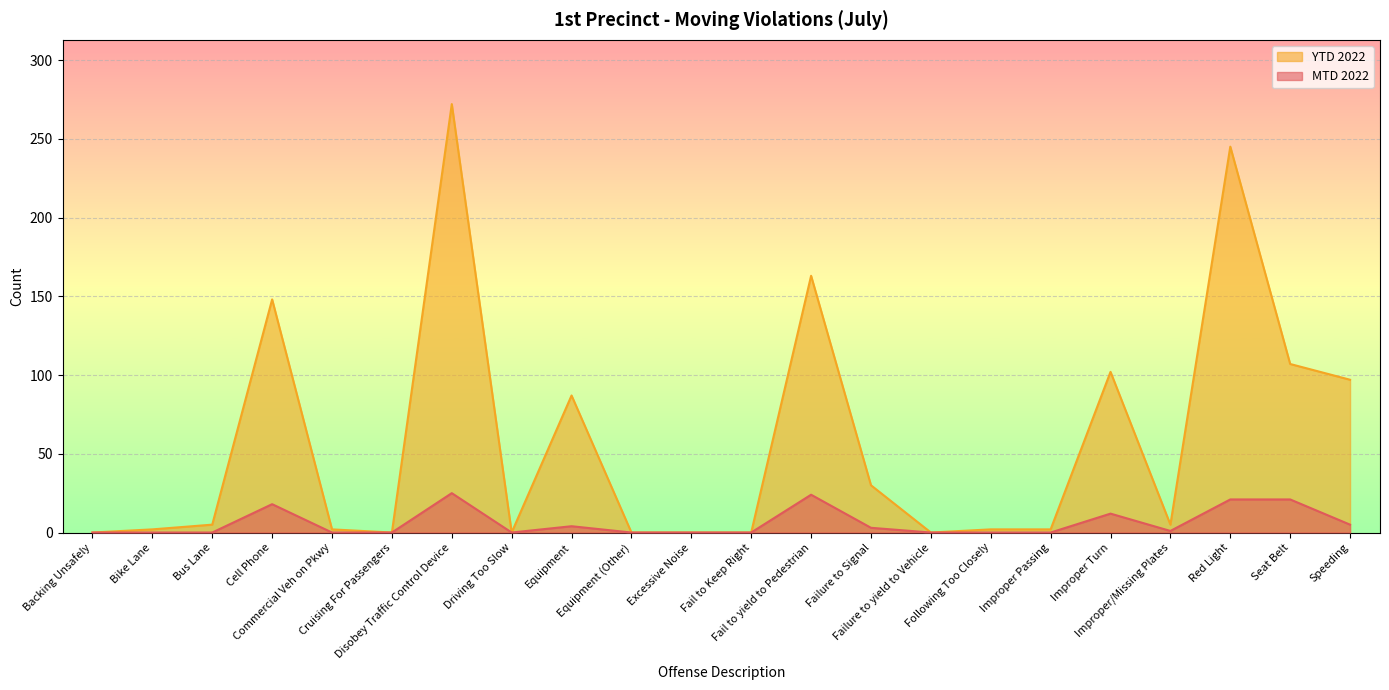

What is the sum of the MTD 2022 values at Seat Belt and Fail to Keep Right?

21